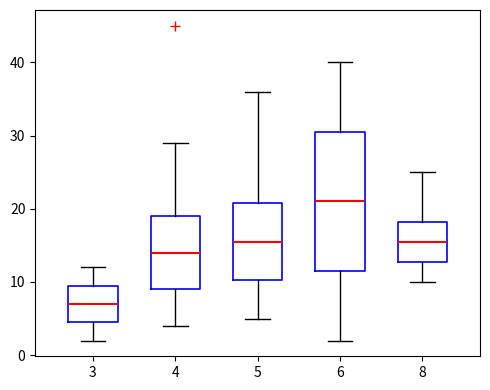

Where is the upper edge of the box at x = 4 on the y-axis? The values are not printed on the chart, so give them approximately, as read against the axis.

19